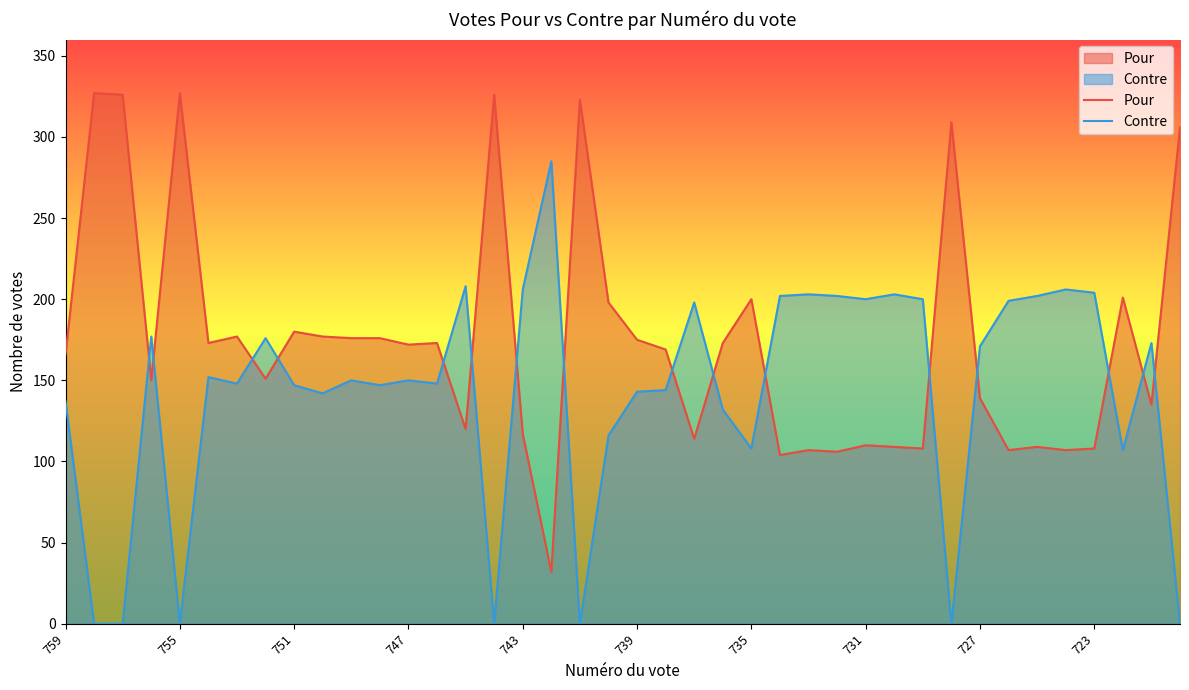

Which series has the largest total across all categories?

Pour